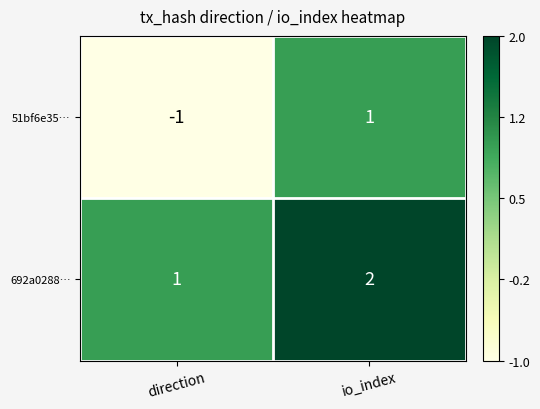

At direction, list the series in order from smallest to largest.

51bf6e35…, 692a0288…